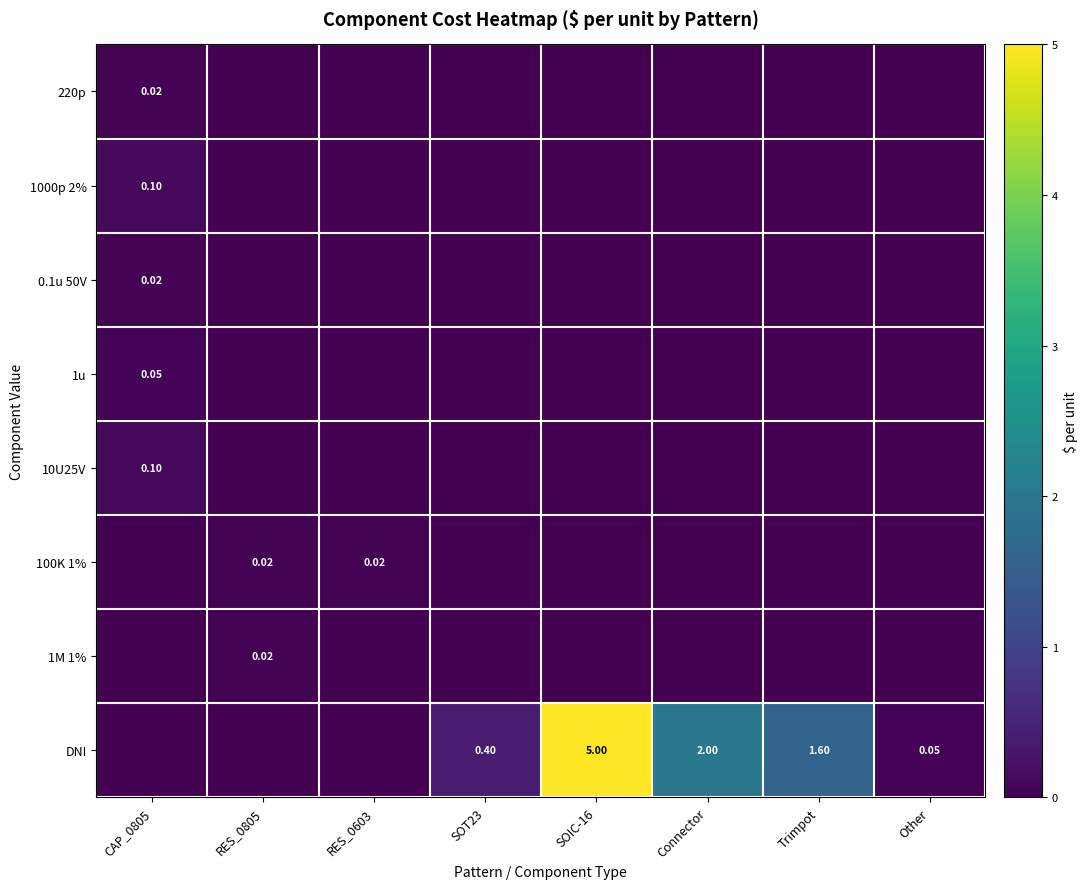

At which category is the sum across all series the highest?

SOIC-16